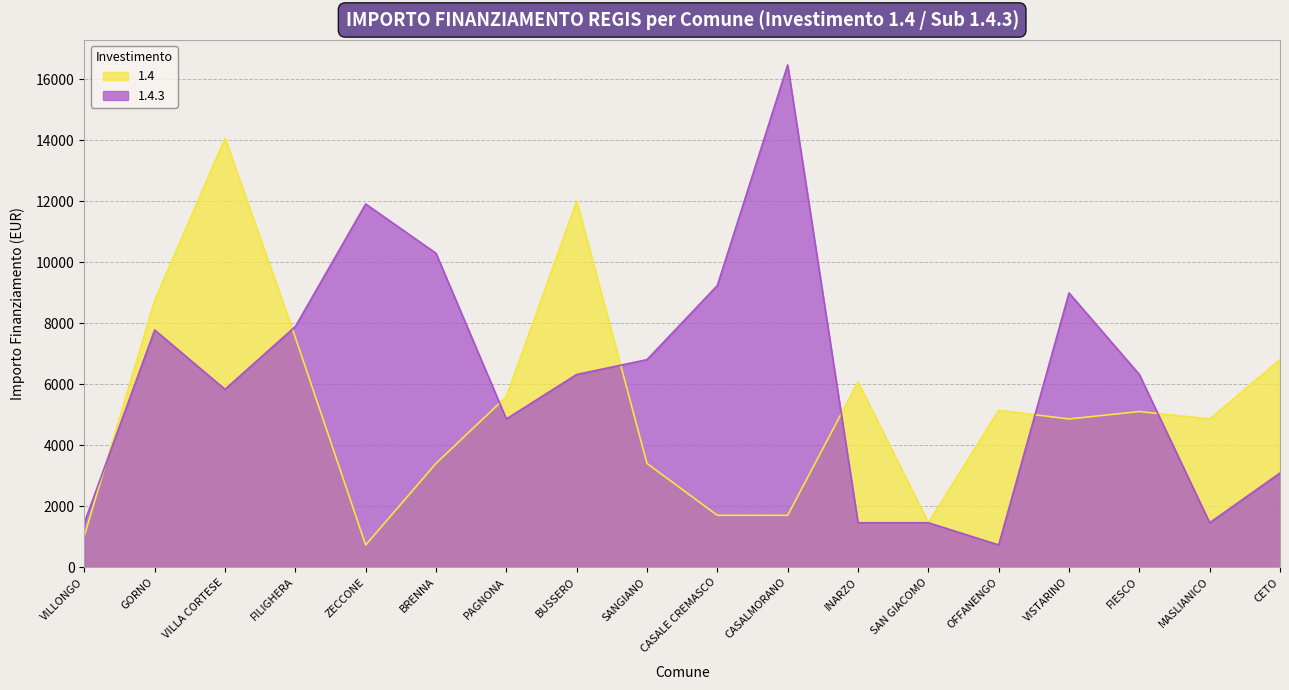

What position from the right is FIESCO?

3